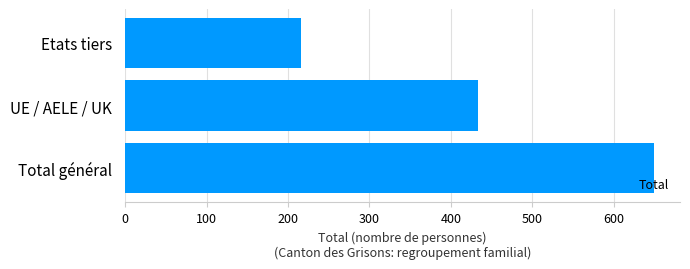

At which category does the chart reach its minimum across all series?

Etats tiers